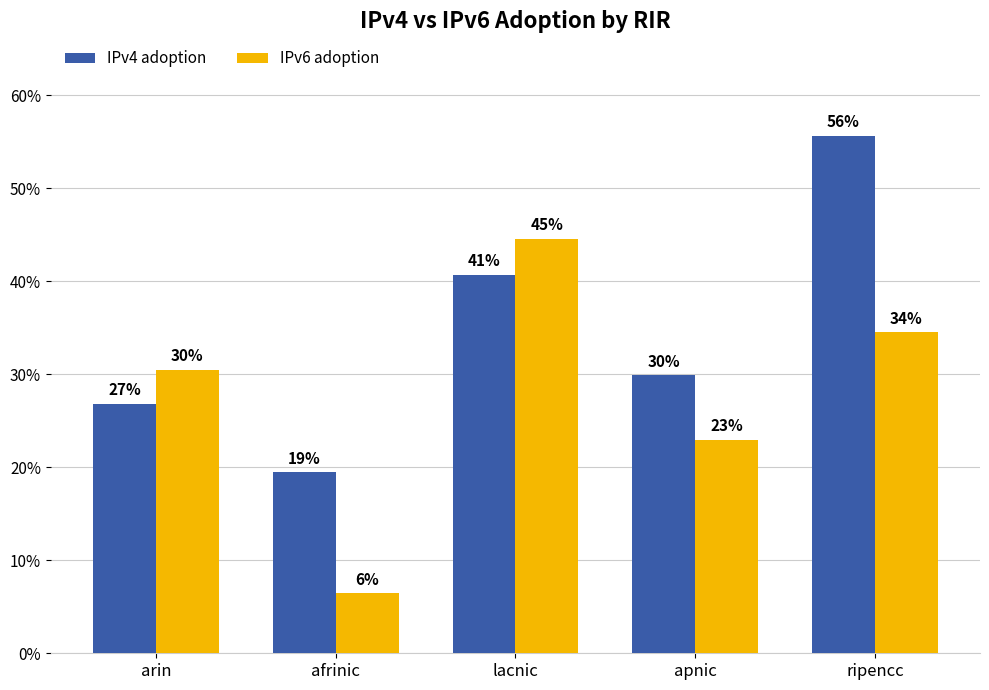

What is the value of the IPv4 adoption bar at the 3rd from the left?

0.4